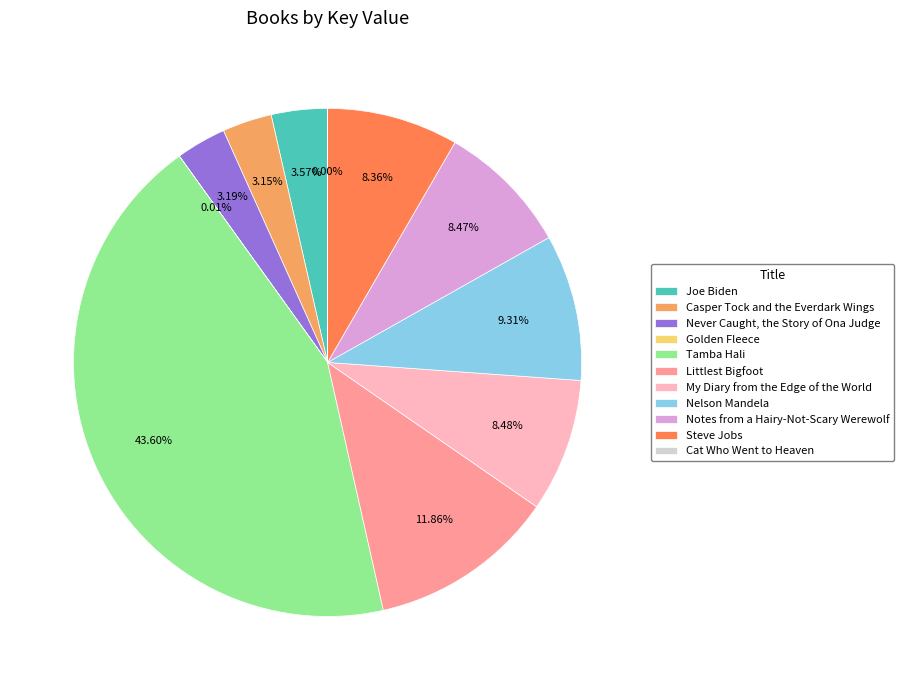

Between Joe Biden and Littlest Bigfoot, which is larger?

Littlest Bigfoot